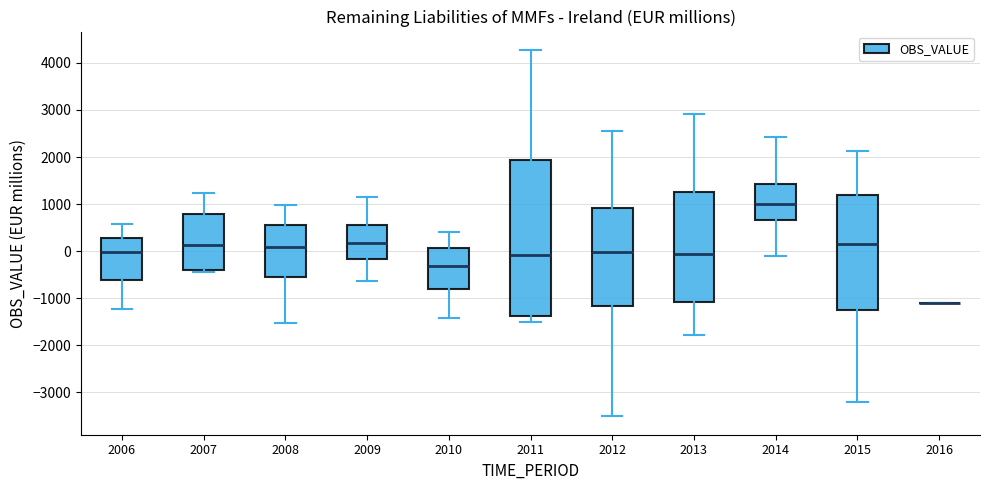

Reading left to right, transcribe this box plot: for each box, give where its median line is, the range the box spans, and where its two whiskers end, as read against the y-axis. The values are not printed on the chart, so give them approximately, as read against the axis.

2006: median 0, box -600 to 300, whiskers -1200 to 600
2007: median 100, box -400 to 800, whiskers -400 (just below the box's lower edge) to 1200
2008: median 100, box -600 to 600, whiskers -1500 to 1000
2009: median 200, box -200 to 500, whiskers -600 to 1200
2010: median -300, box -800 to 100, whiskers -1400 to 400
2011: median -100, box -1400 to 1900, whiskers -1500 to 4300
2012: median 0, box -1200 to 900, whiskers -3500 to 2600
2013: median -100, box -1100 to 1300, whiskers -1800 to 2900
2014: median 1000, box 700 to 1400, whiskers -100 to 2400
2015: median 100, box -1300 to 1200, whiskers -3200 to 2100
2016: box collapsed to a line at -1100, whiskers -1100 to -1100